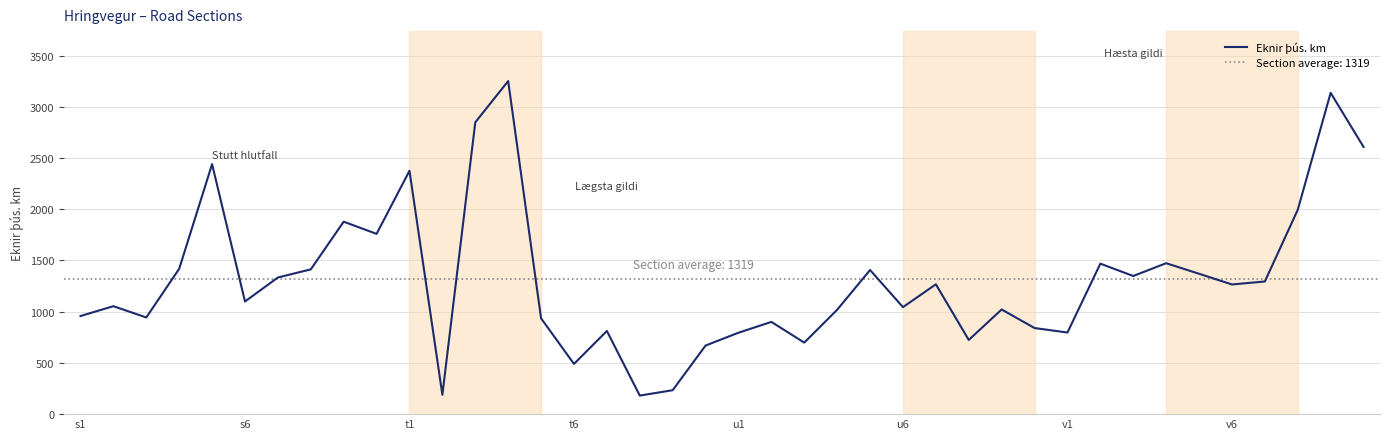

What is the highest value of the Eknir þús. km series?

3251.6